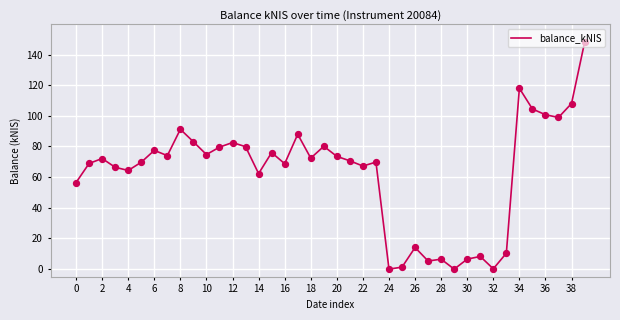

What is the difference between the maximum and minimum values?

147.8